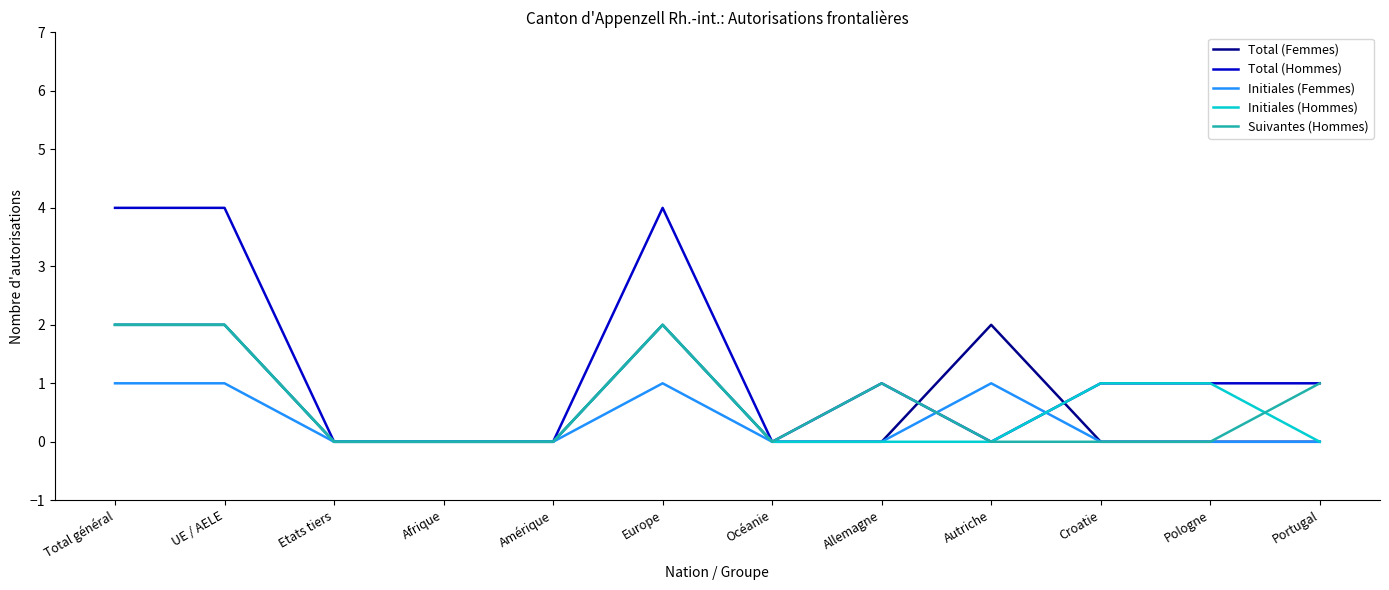

What is the spread (max minus min) of values at Pologne?

1